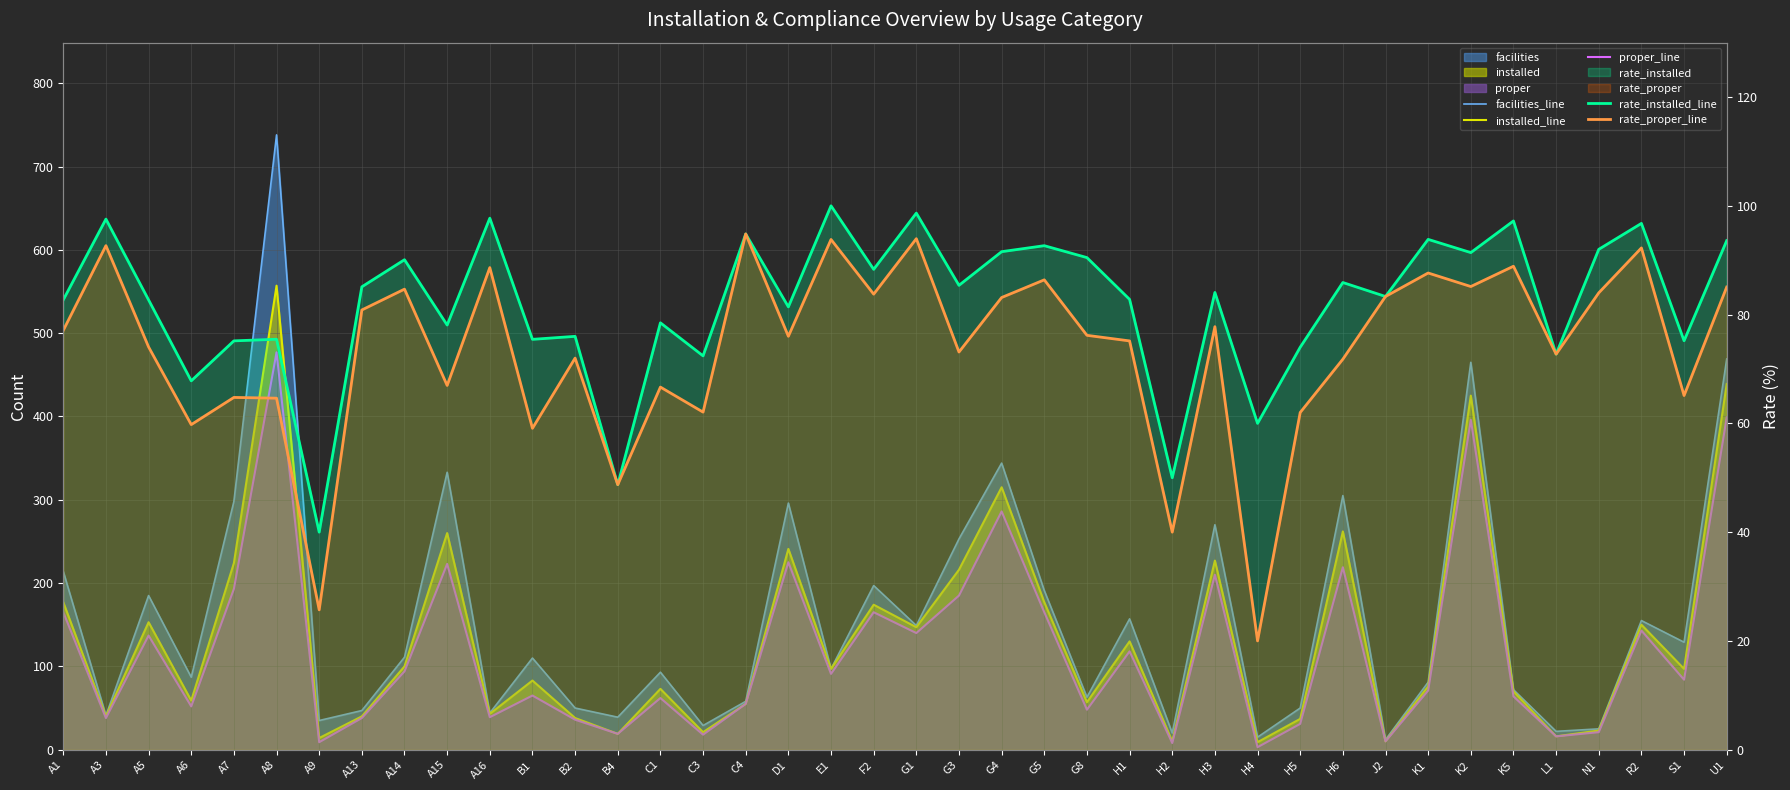

What is the maximum value shown in the chart?

738.0